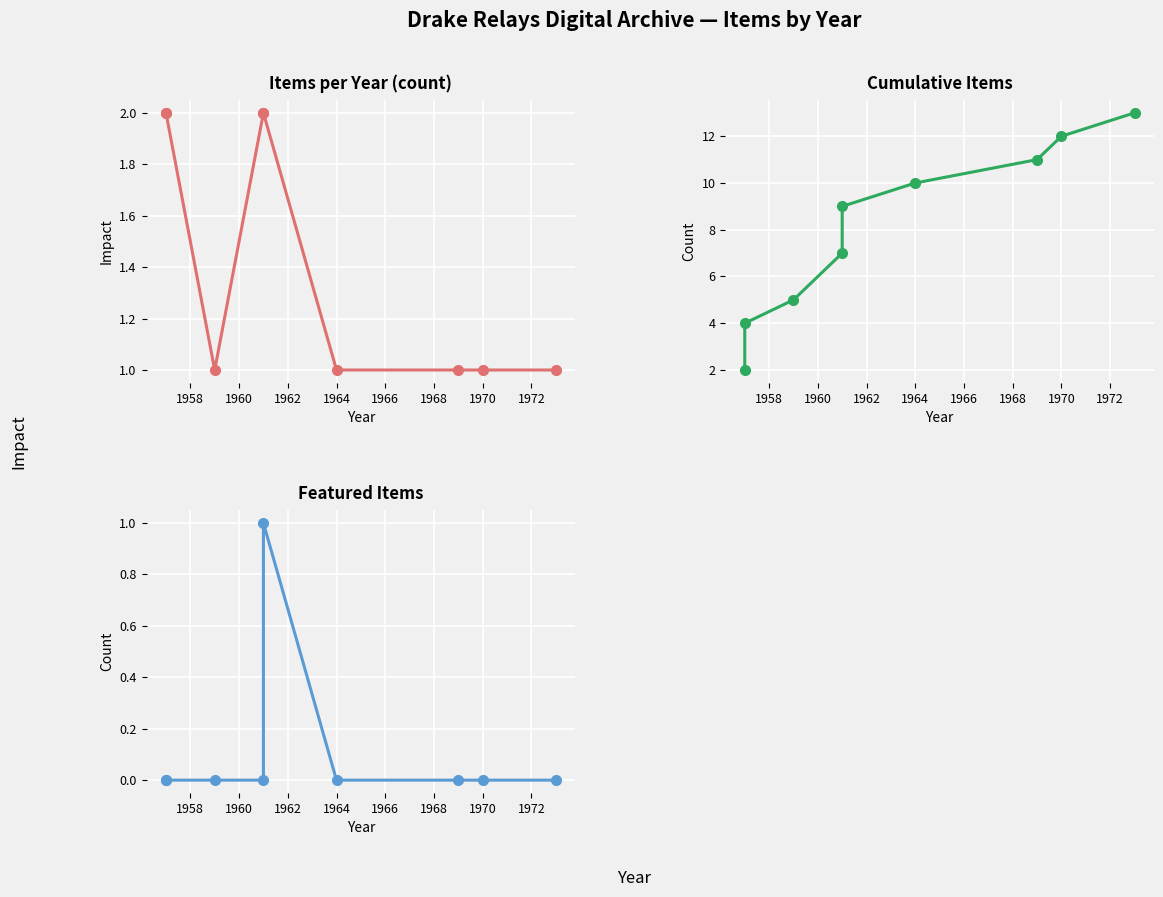

What is the total value across all series at 1968?

12